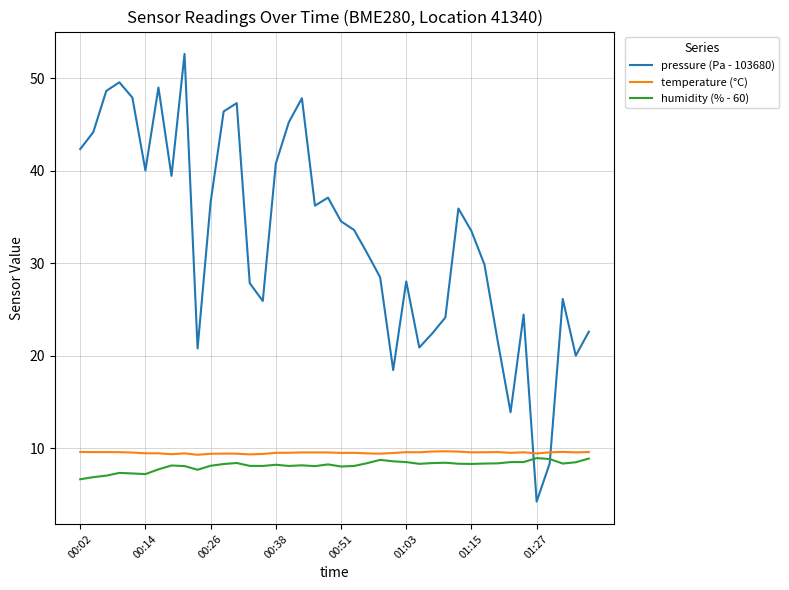

What is the minimum value shown in the chart?

4.2